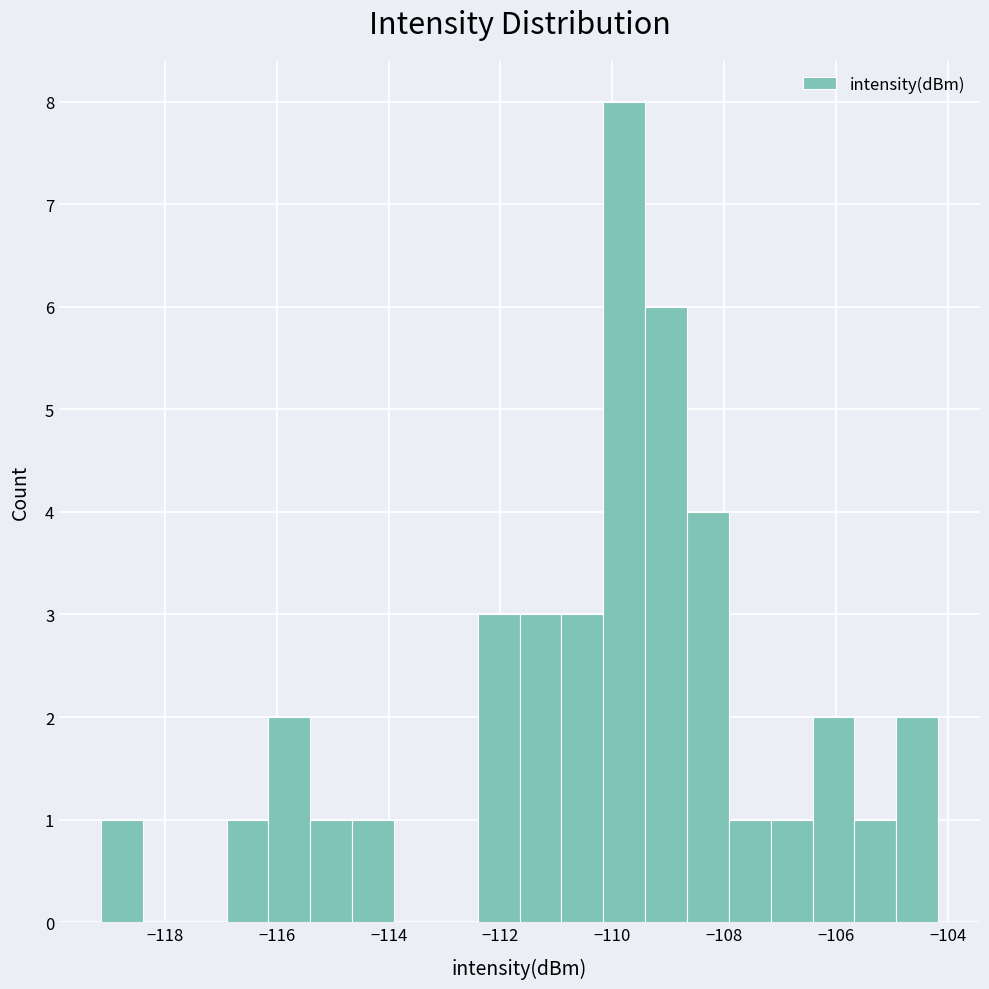

Around what value on the x-axis is the tallest bar? Give the approximate position of its centre, as read against the axis.

-109.8